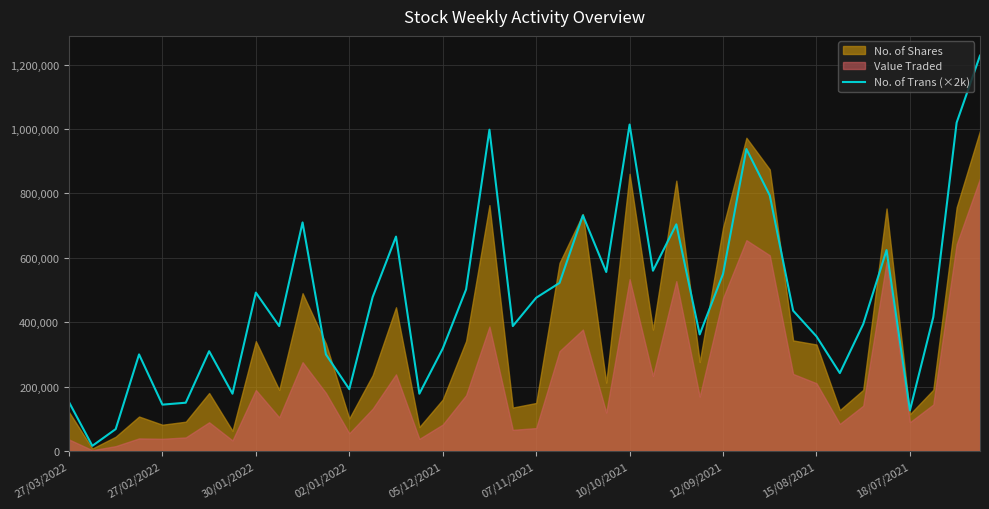

The value of No. of Trans (×2k) at 27/02/2022 is 47408. True or false?

False